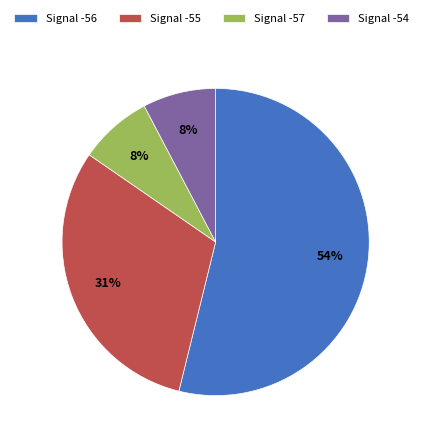

To the nearest percent, what is the average slice percentage?

25%